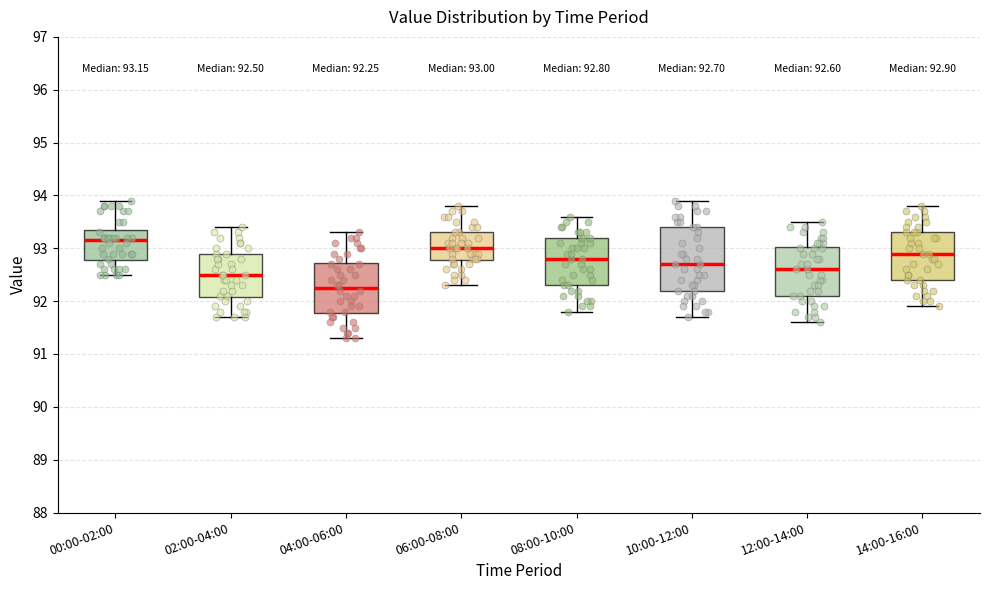

Which box is the tallest, from its lower edge to its upper edge?

10:00-12:00